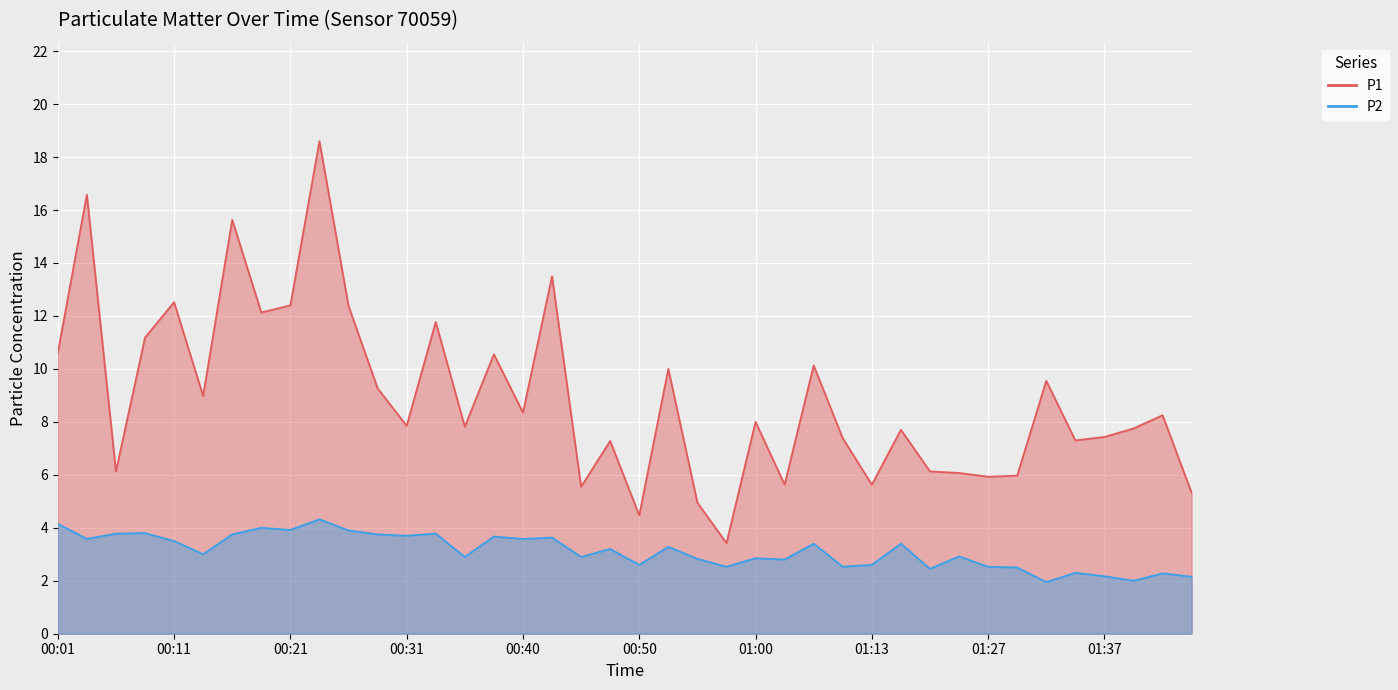

What is the label of the 1st point from the left?

00:01